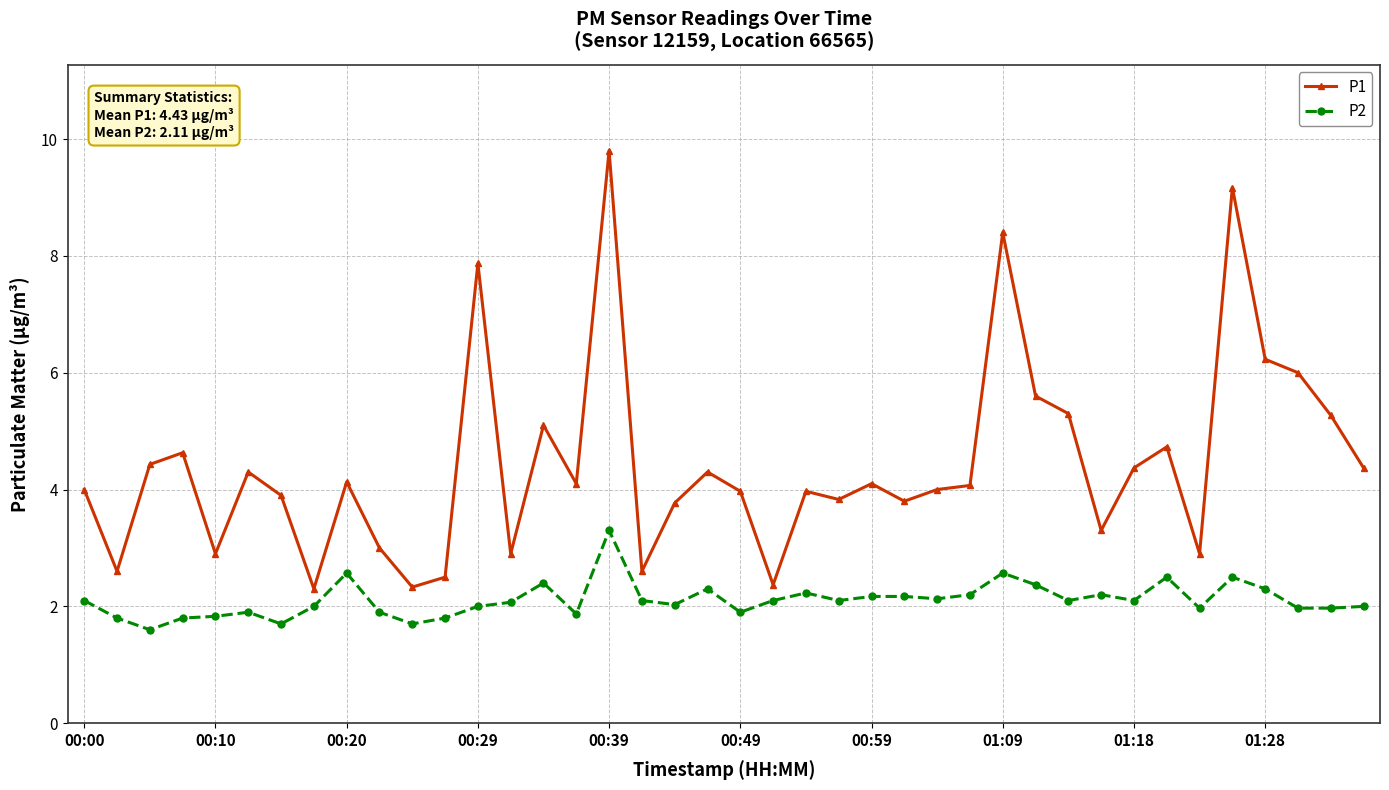

What is the value of the P2 point at the 13th from the left?

2.0